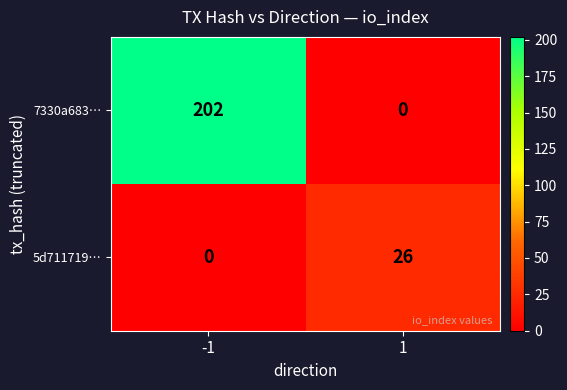

What is the sum of the 7330a683… values at 1 and -1?

202